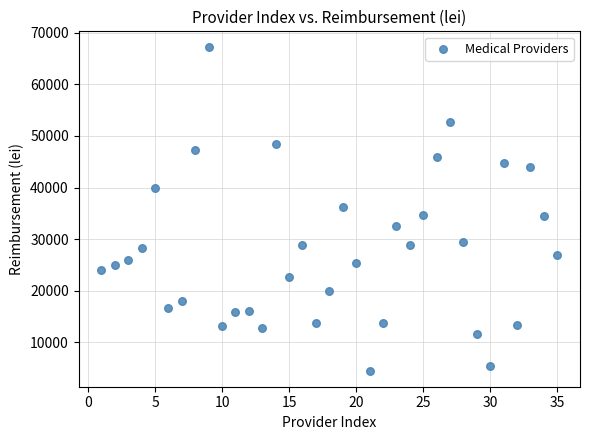

What is the range of X values (max minus min)?

34.0